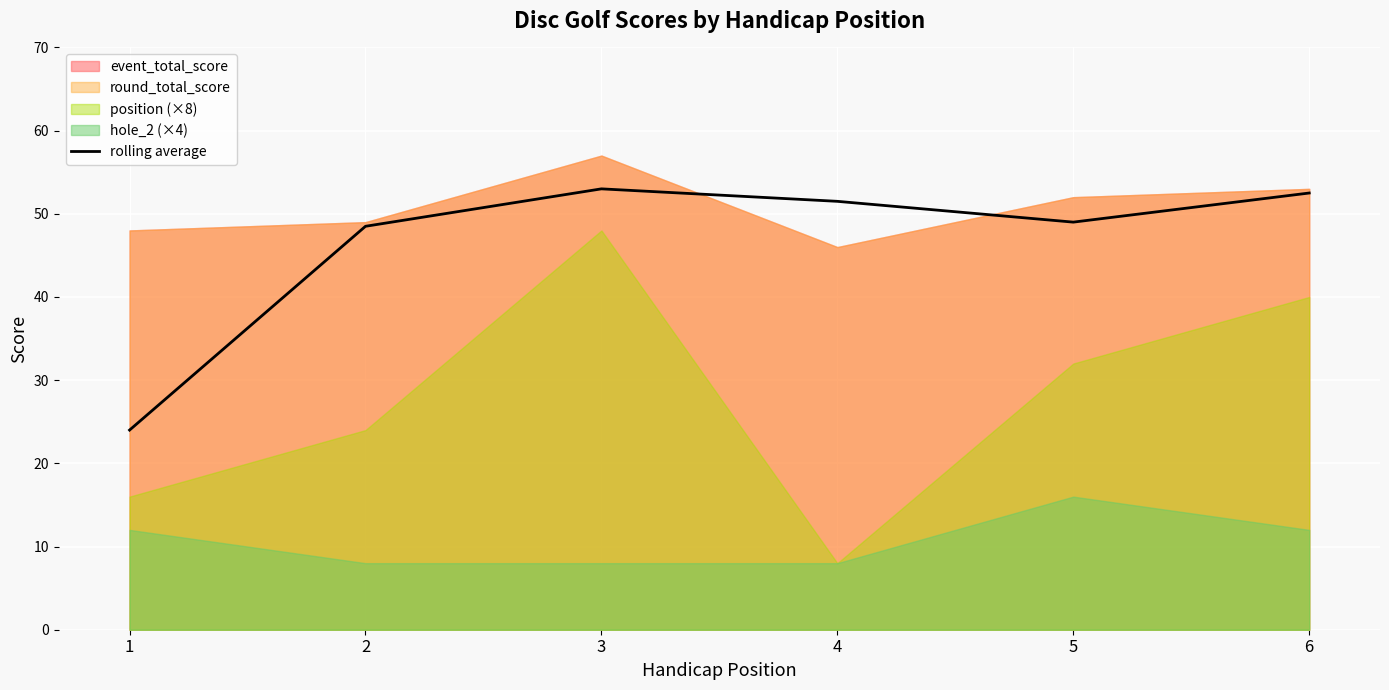

What is the minimum value for rolling average?

24.0